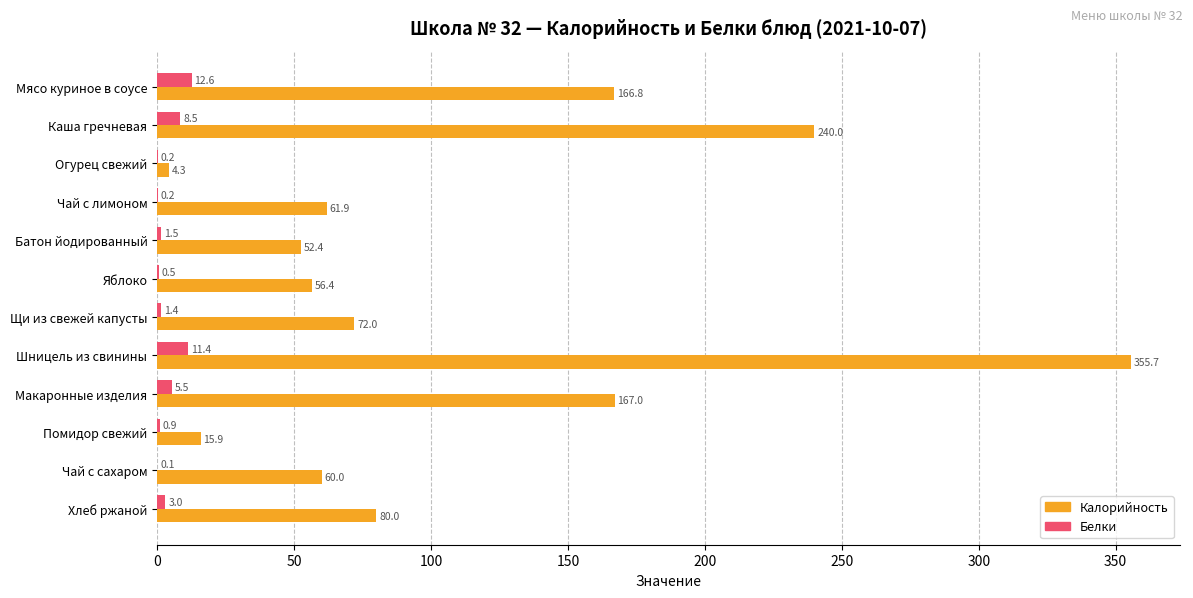

Count the number of data series in this chart.

2